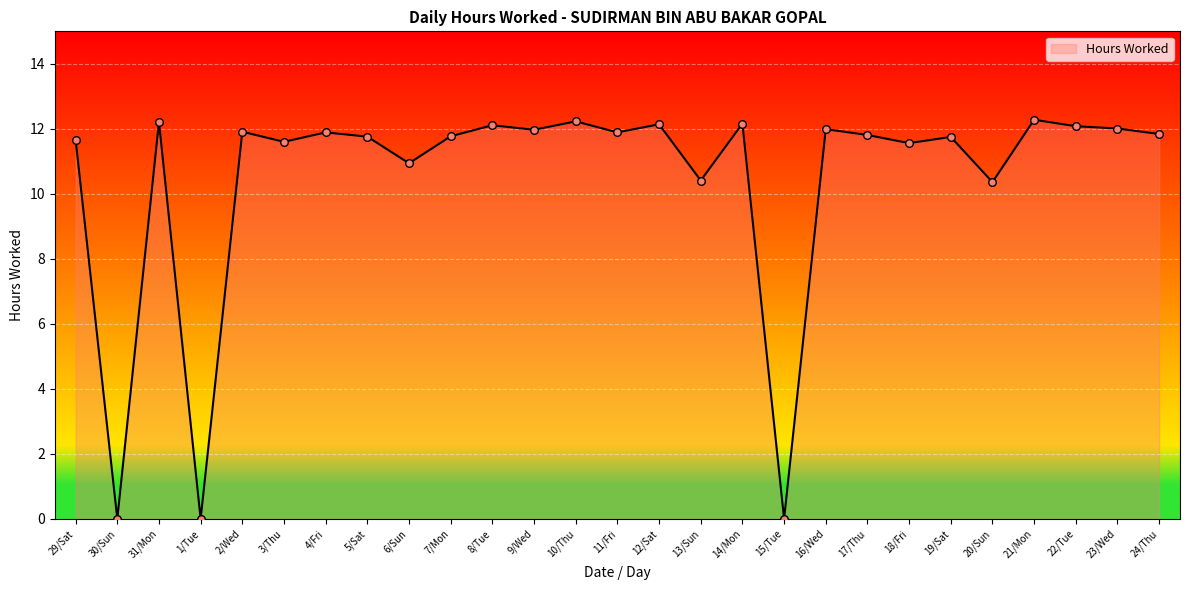

Which has a higher value, 20/Sun or 22/Tue?

22/Tue